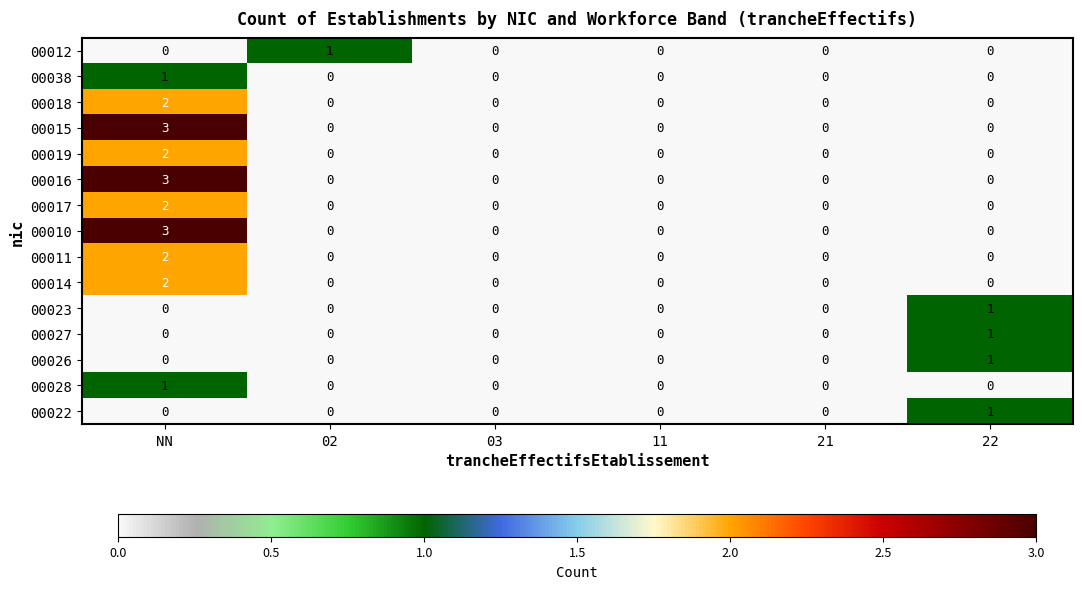

Is it true that 00023 equals 1 at 22?

True